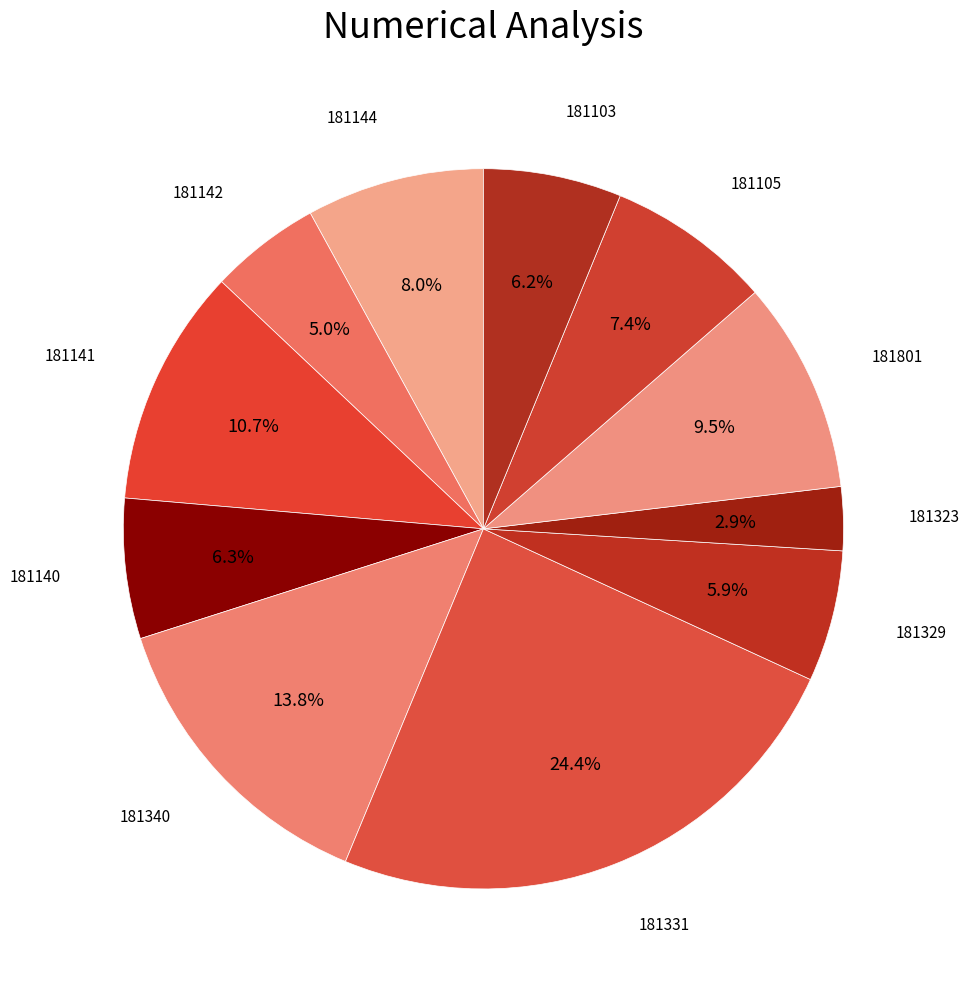

Which slice is the smallest?

181323